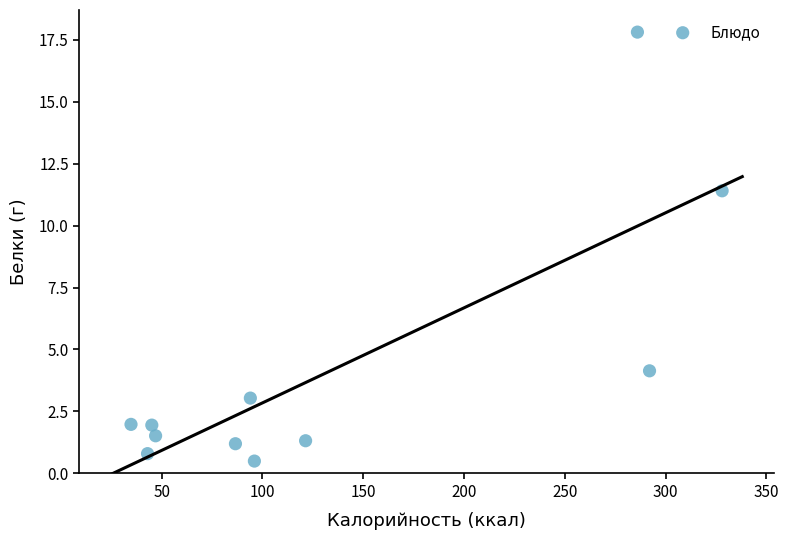

What Y value in the scatter plot is closest to 9?

11.4